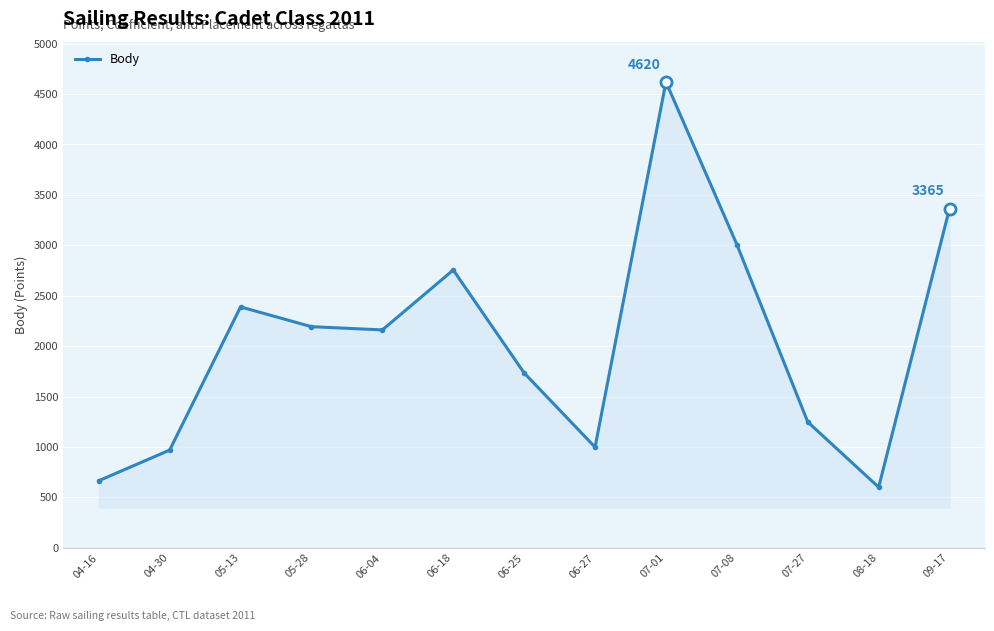

What is the approximate value at 06-27, to the nearest 10?

1000